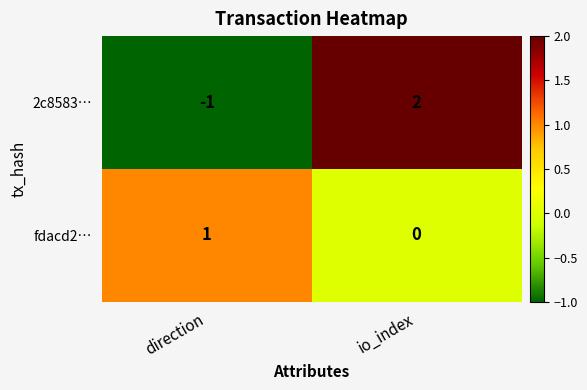

Is it true that fdacd2… equals 0 at io_index?

True